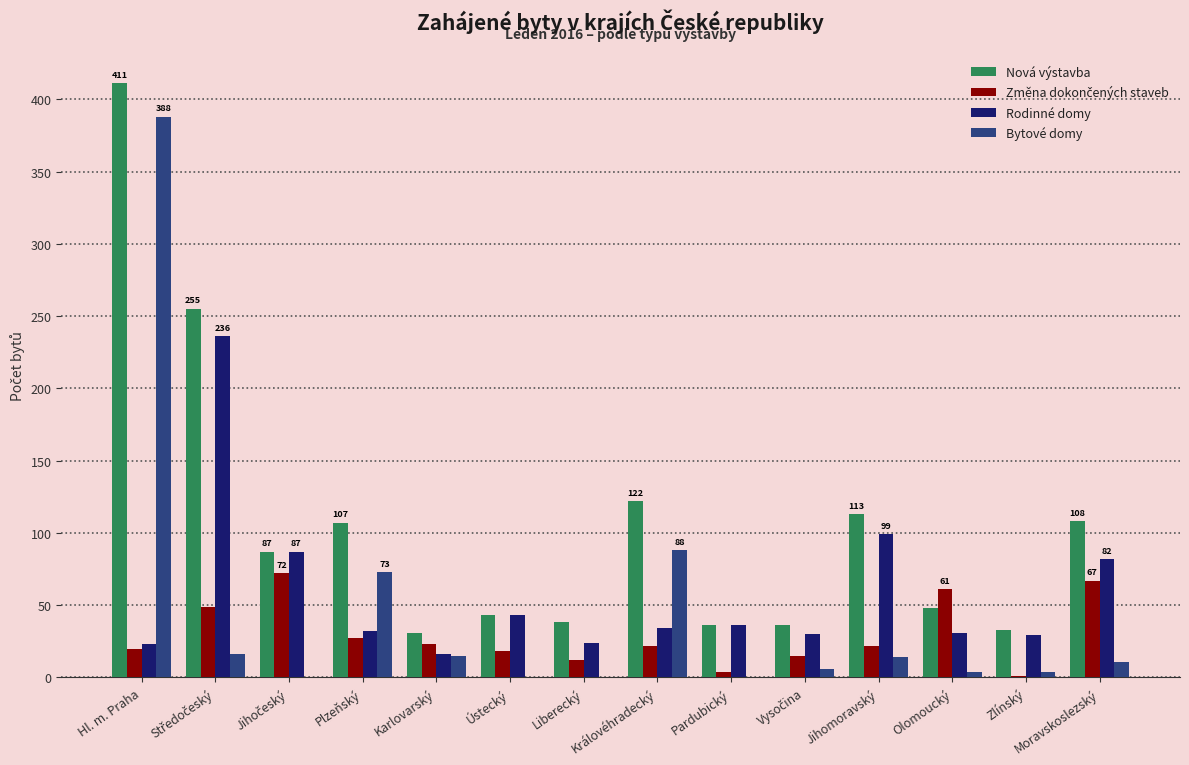

Are the bars grouped side by side (vs. stacked)?

Yes